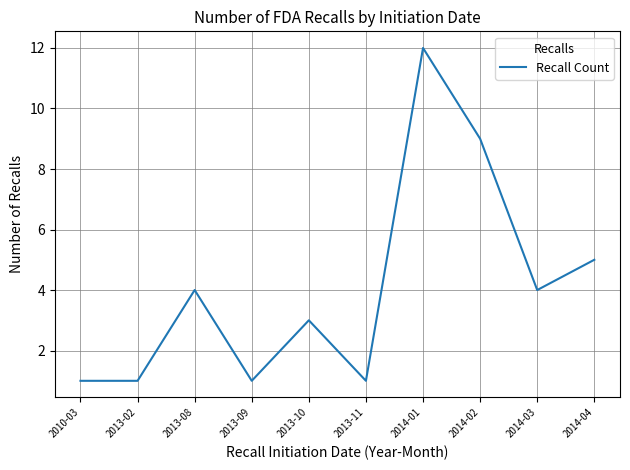

What position from the right is 2013-02?

9